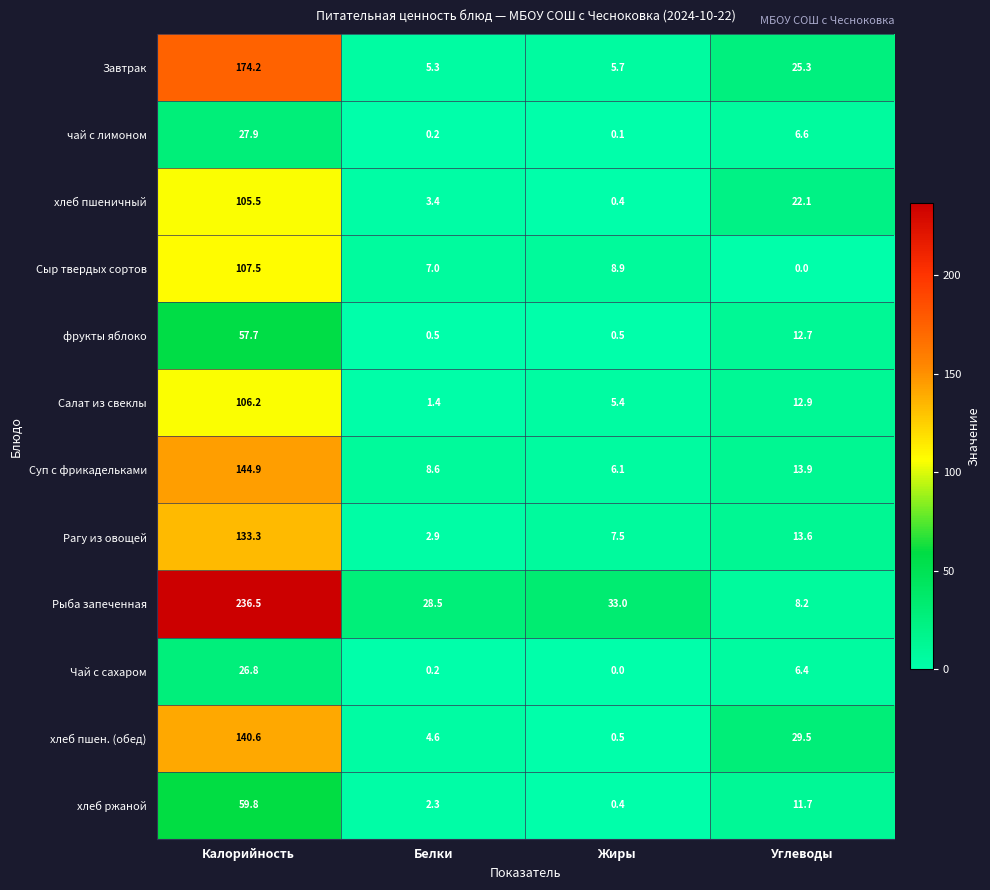

At which label does хлеб ржаной reach its minimum?

Жиры